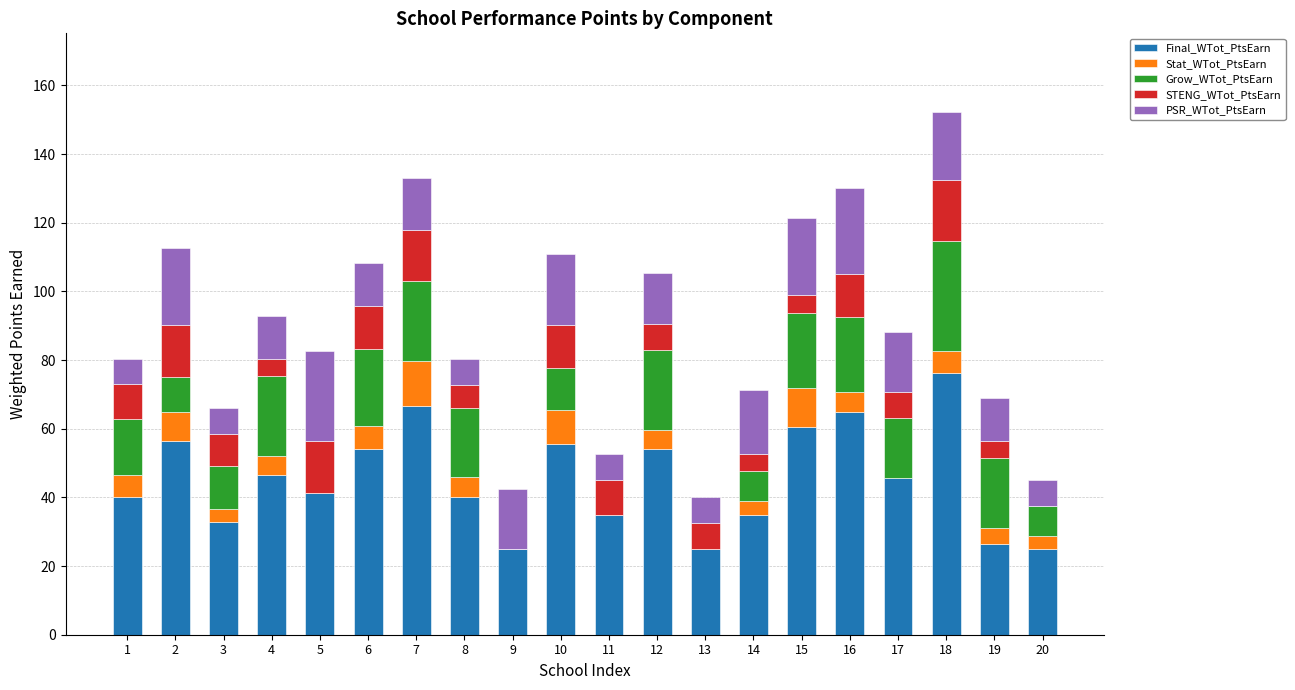

At which category is the sum across all series the highest?

18